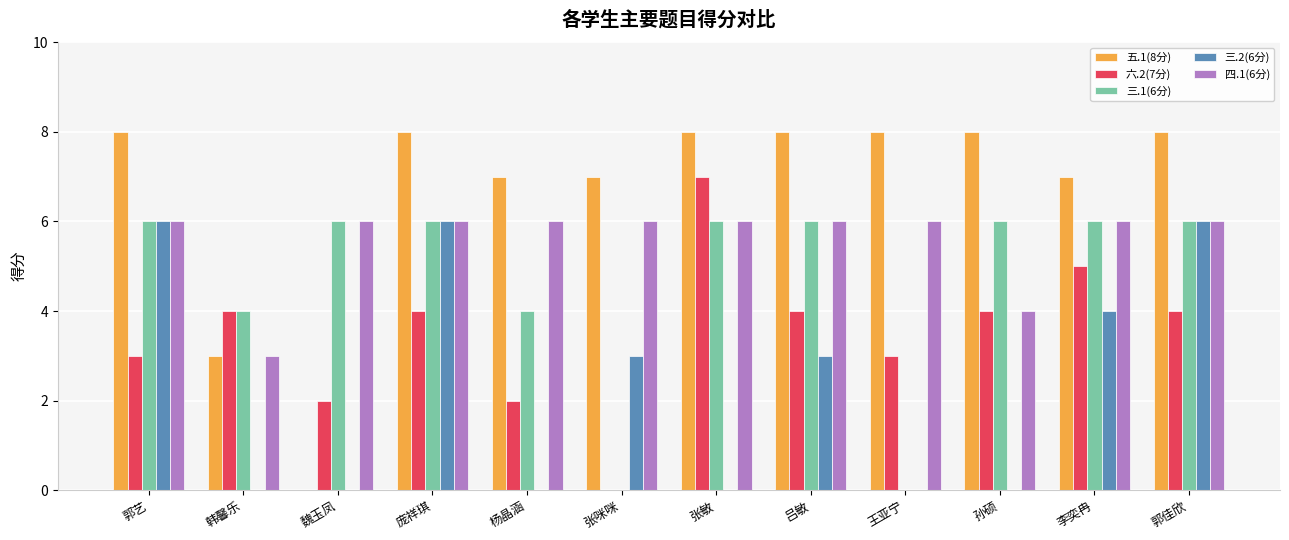

Between 郭艺 and 孙硕, which series saw the biggest shift?

三.2(6分)